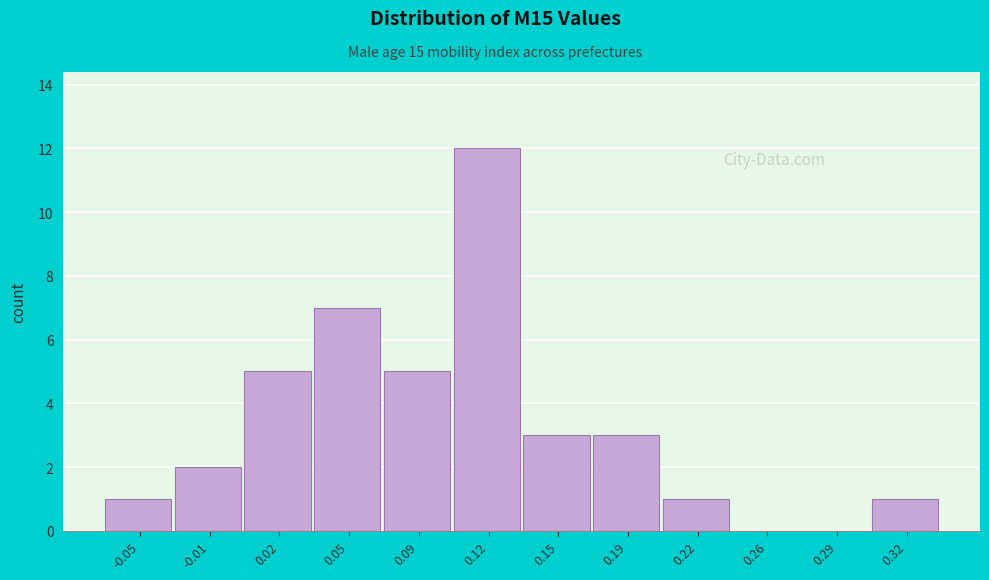

Reading left to right, extract all data points from this chart.

-0.05=1	-0.01=2	0.02=5	0.05=7	0.09=5	0.12=12	0.15=3	0.19=3	0.22=1	0.26=0	0.29=0	0.32=1